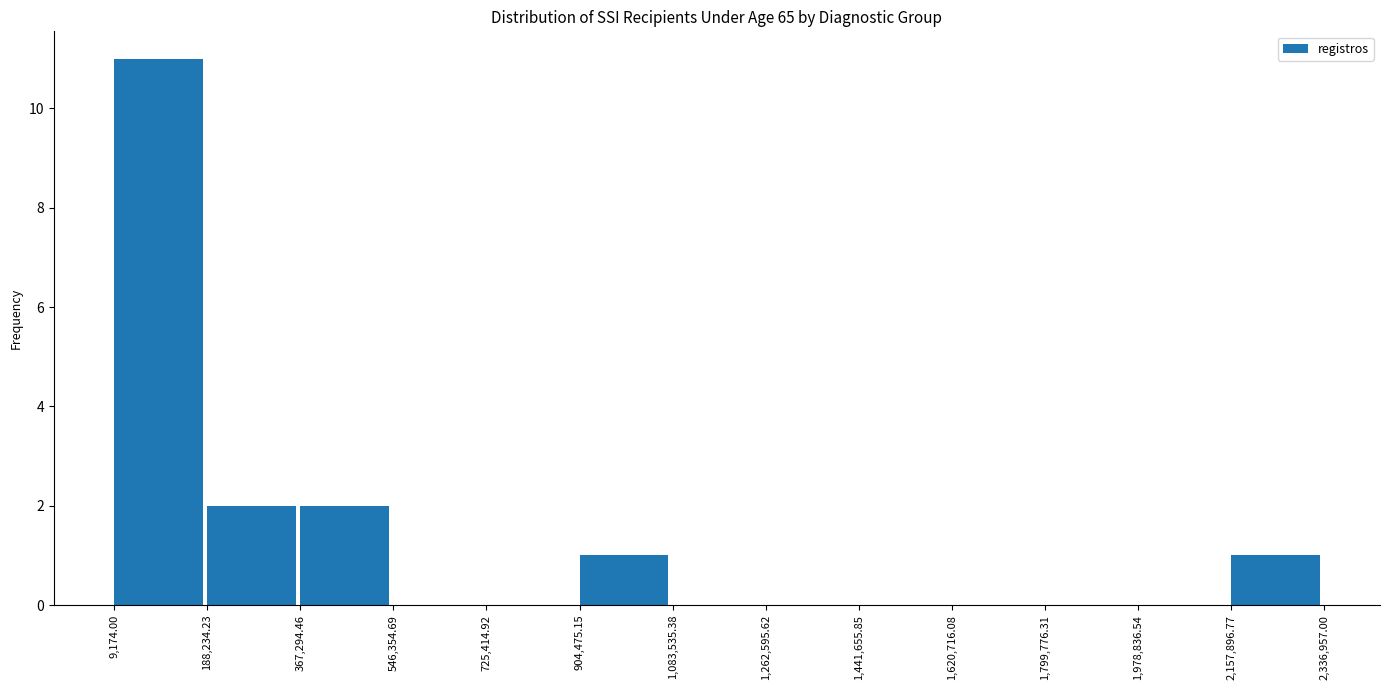

How tall is the bar that spans 9,174.00 to 188,234.23 on the x-axis? The values are not printed on the chart, so give them approximately, as read against the axis.

11